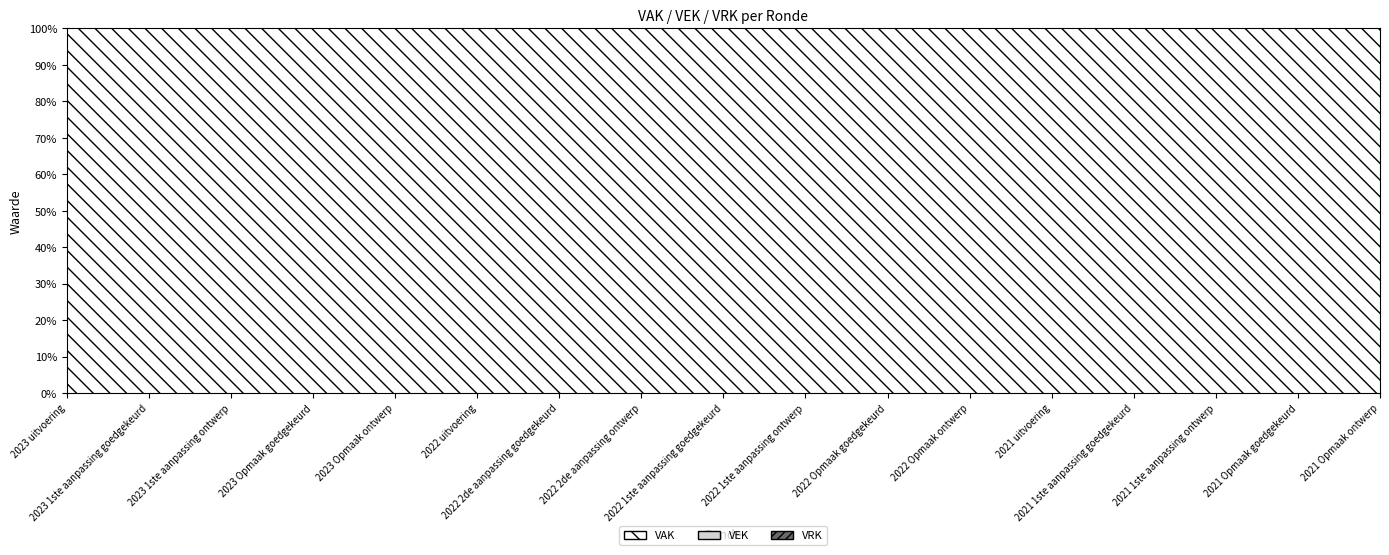

At how many categories does at least one series exceed 583?

2